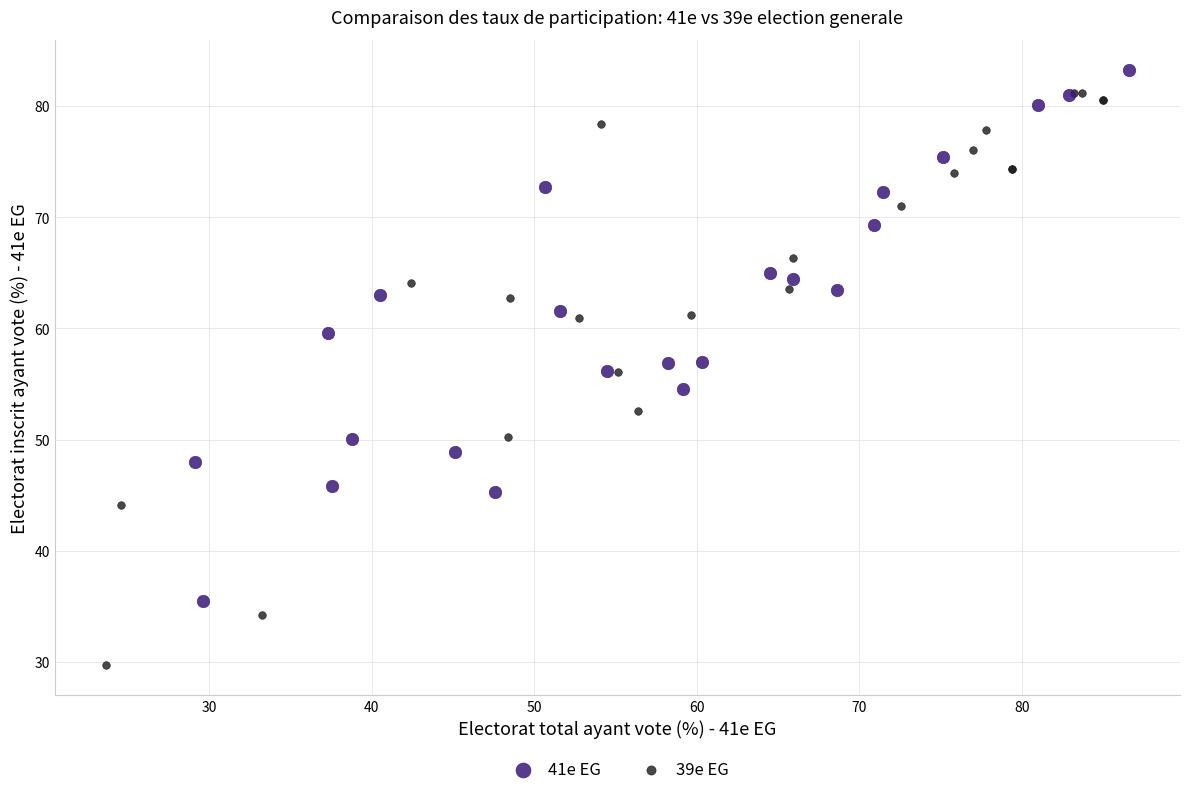

Which series has the widest spread of Y values?

39e EG